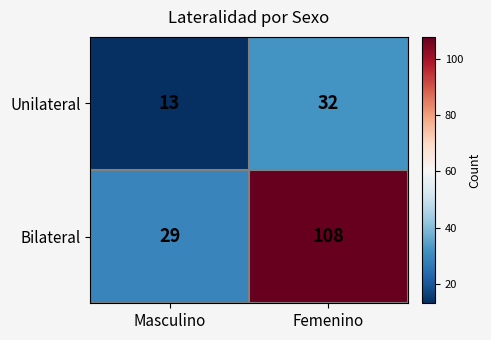

The Unilateral series shows 32 at Femenino. True or false?

True